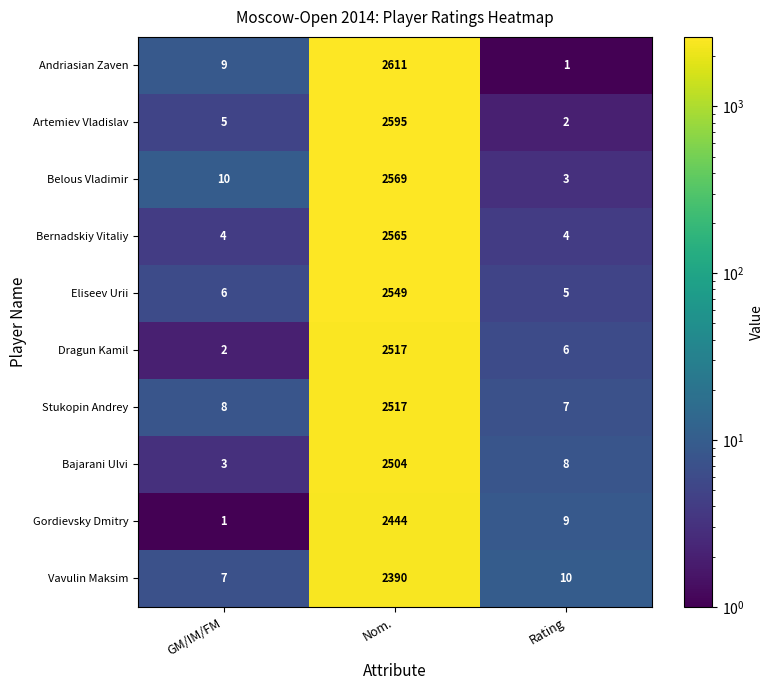

Which series has the largest total across all categories?

Andriasian Zaven